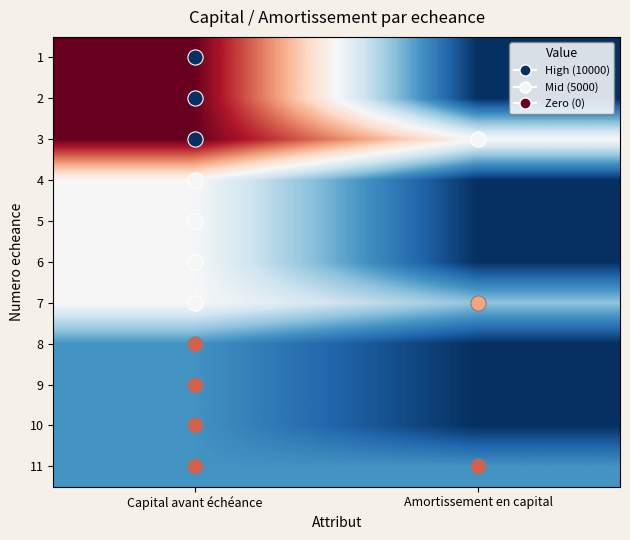

List the series in order of their peak value, lowest first.

8, 9, 10, 11, 4, 5, 6, 7, 1, 2, 3